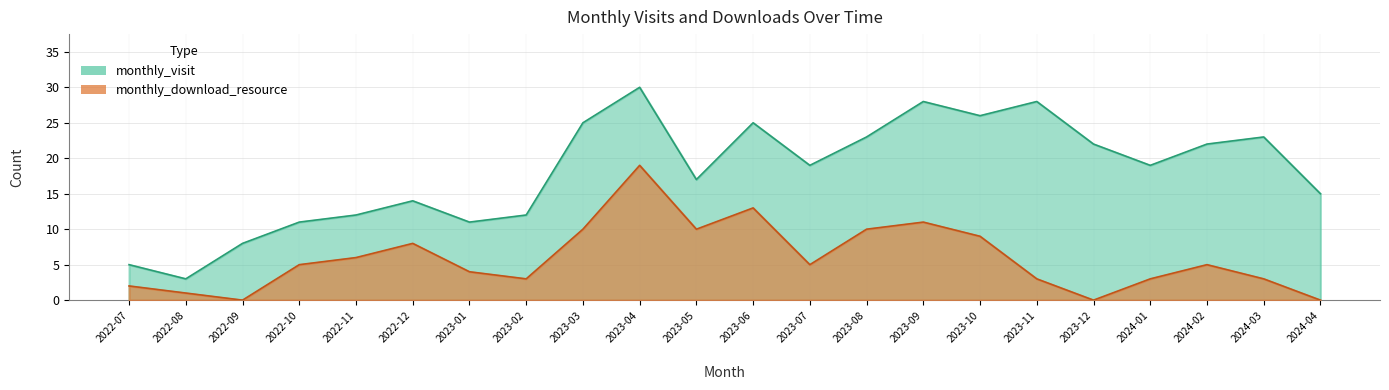

True or false: monthly_visit and monthly_download_resource cross at least once.

False